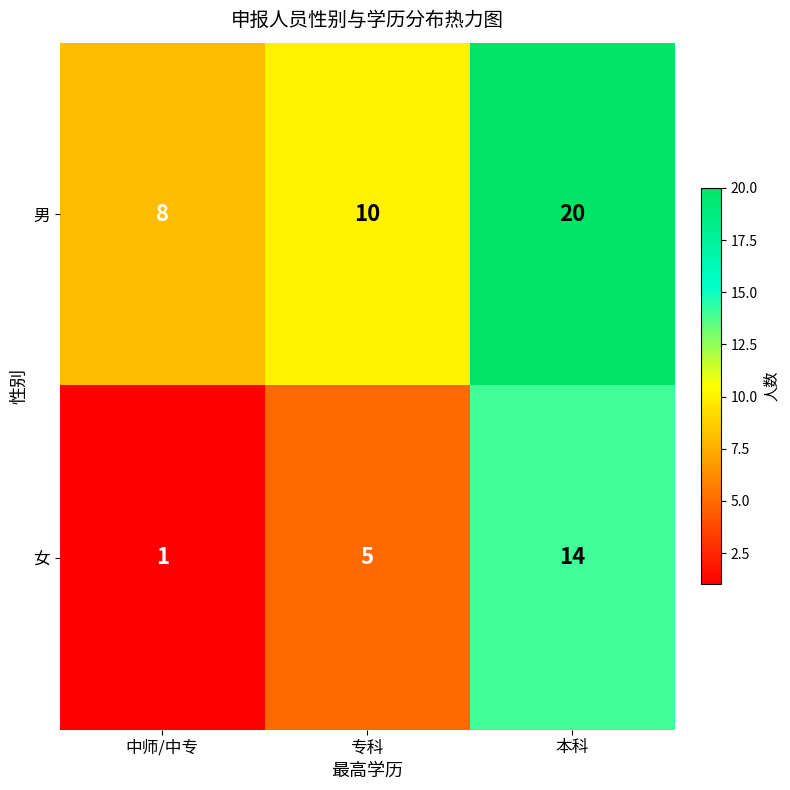

Rank the series at 专科 from highest to lowest value.

男, 女